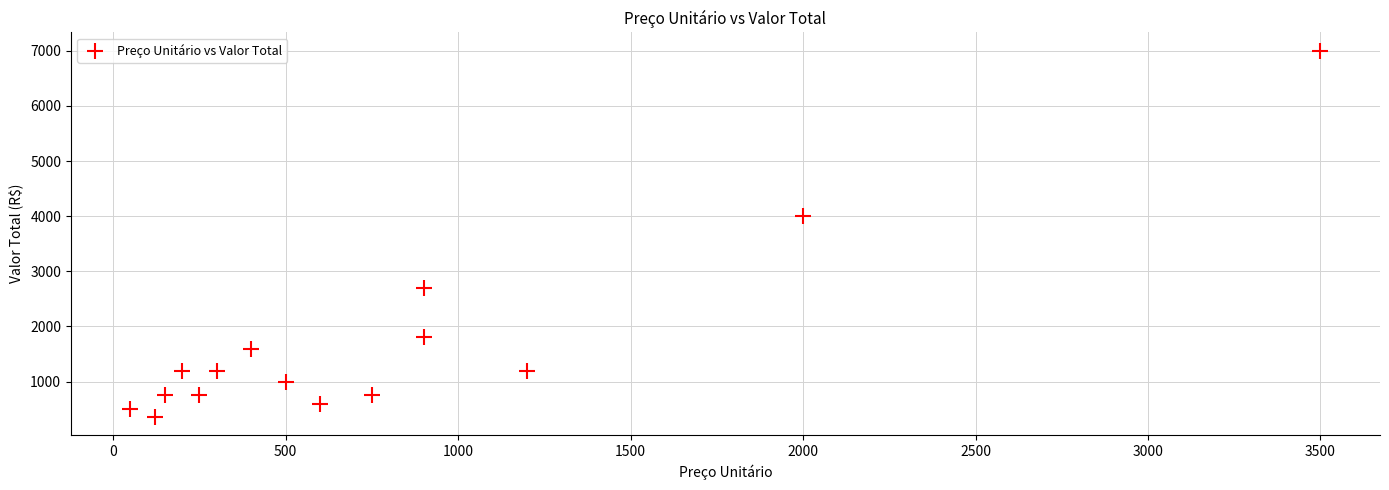

What Y value in the scatter plot is closest to 3680?

4000